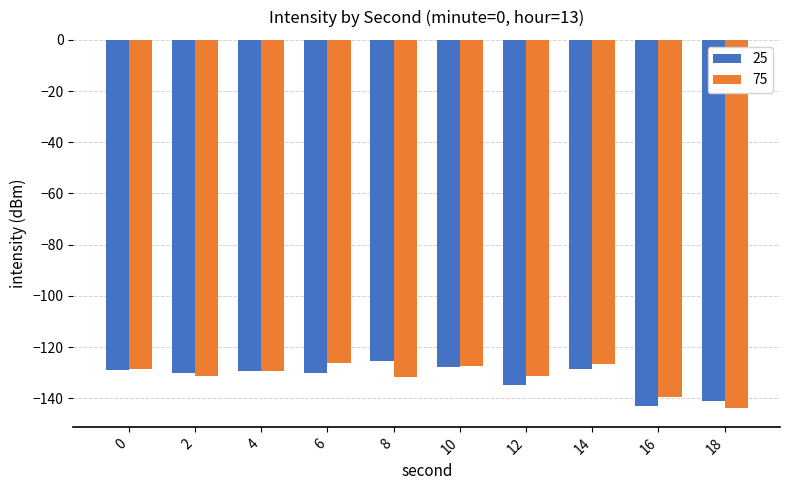

How many categories are shown in the chart?

10